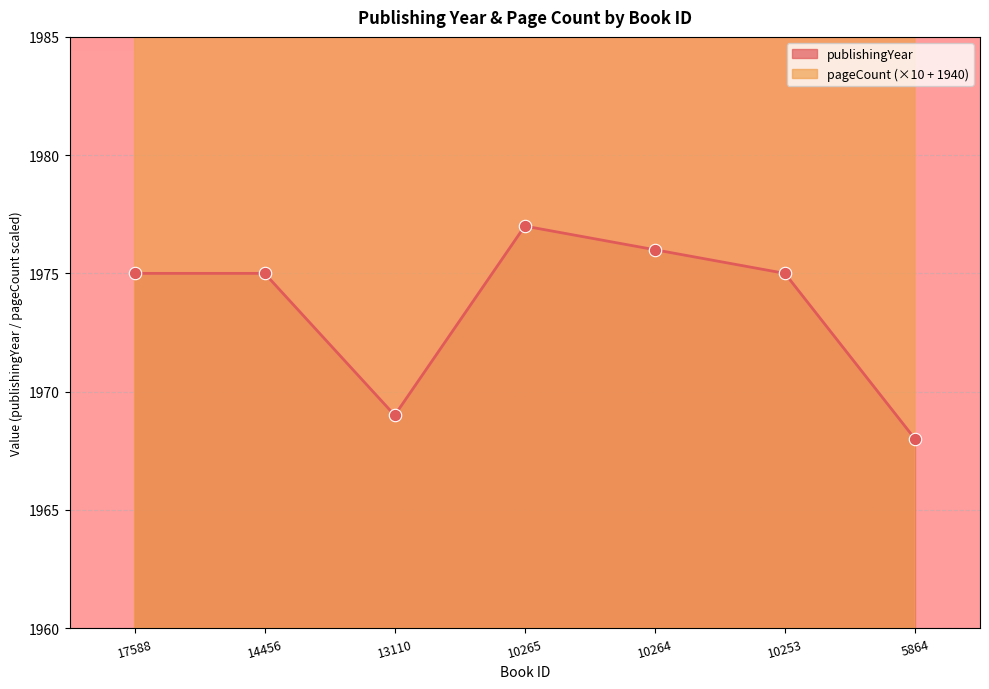

Which series has the largest total across all categories?

pageCount